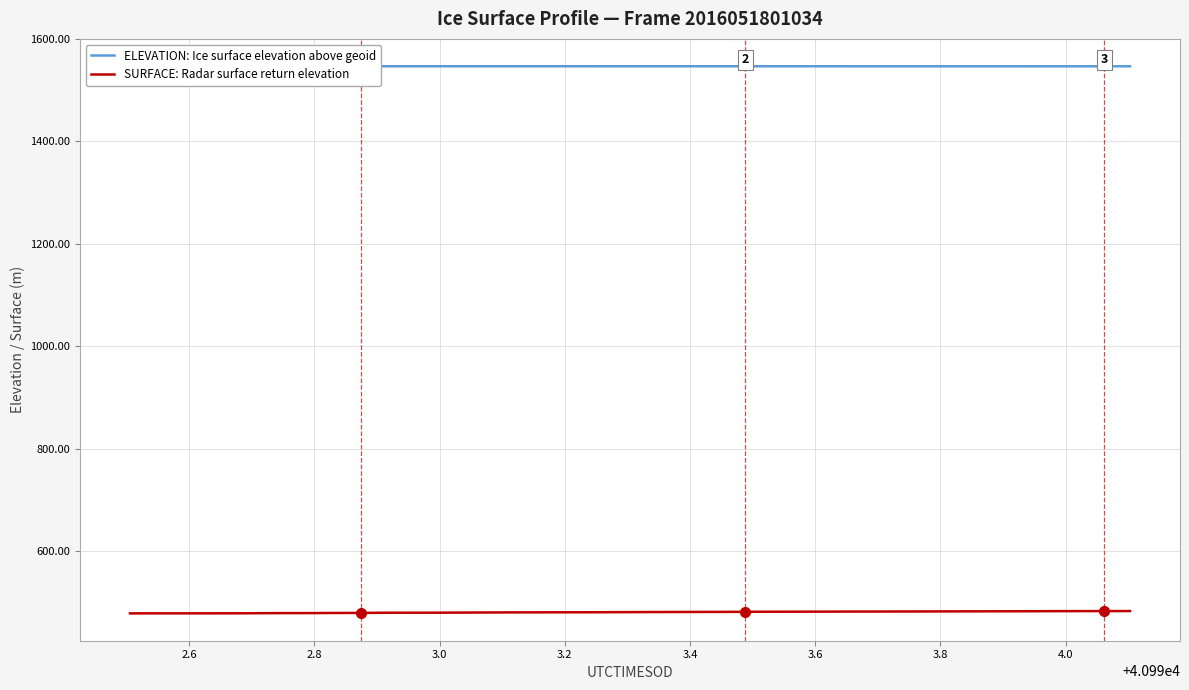

Rank the series by their maximum value, from highest to lowest.

ELEVATION: Ice surface elevation above geoid, SURFACE: Radar surface return elevation